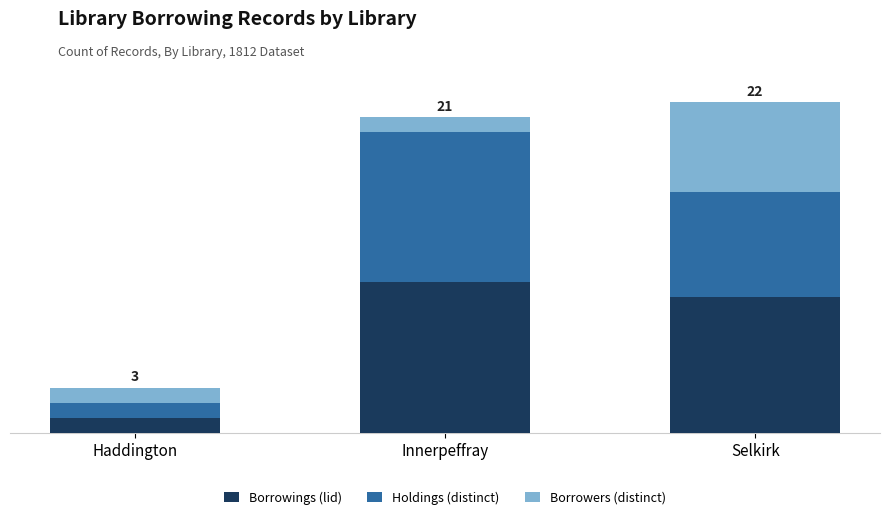

At which category is the sum across all series the highest?

Selkirk